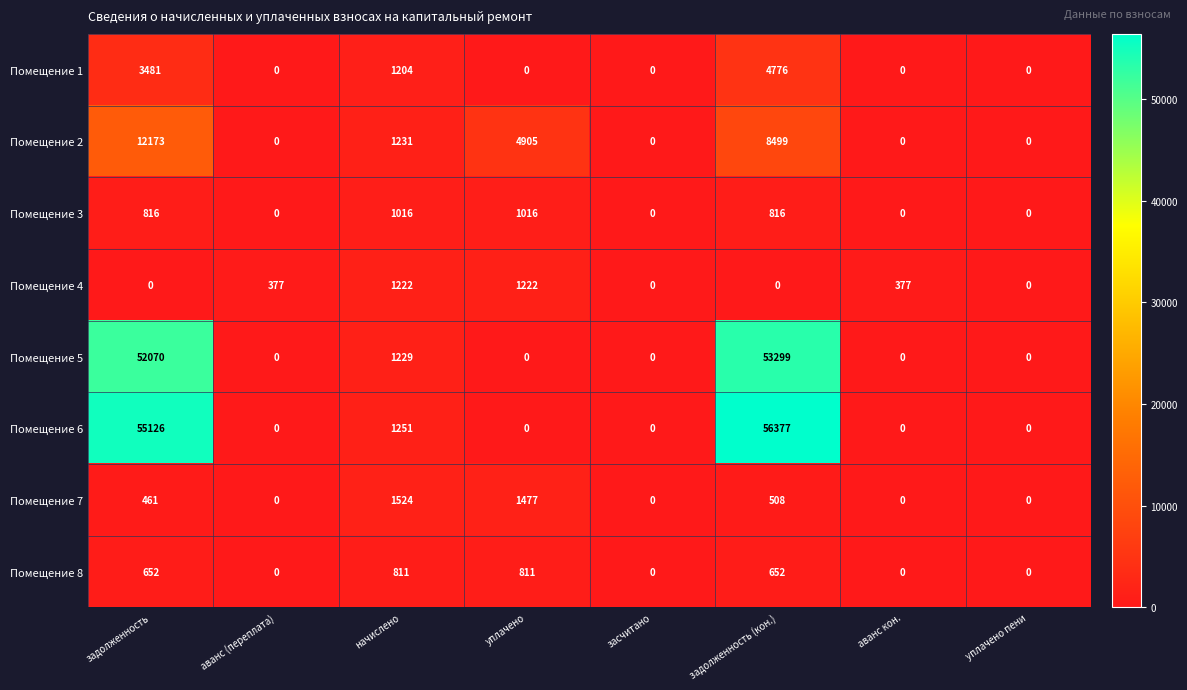

Is it true that Помещение 6 equals 82155 at задолженность (кон.)?

False